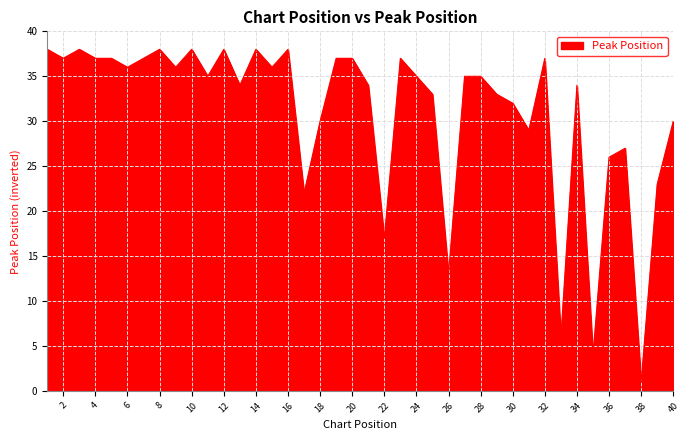

What is the difference between the maximum and minimum values?

37